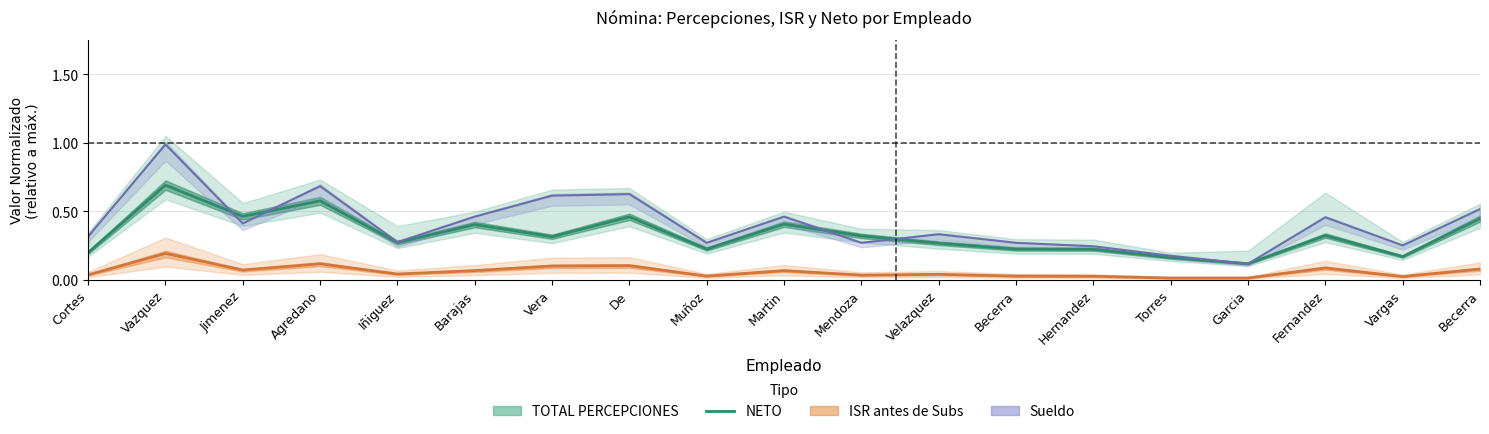

At how many categories does at least one series exceed 0?

19